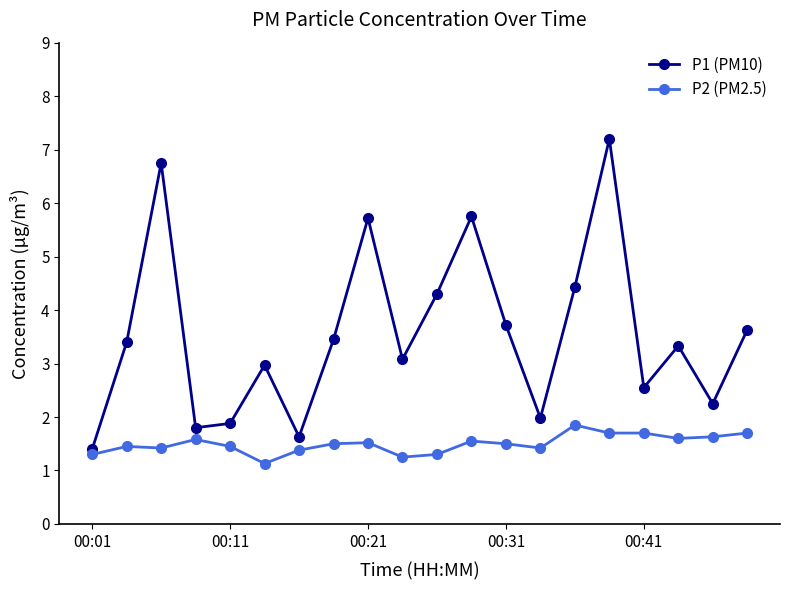

What is the minimum value shown in the chart?

1.1